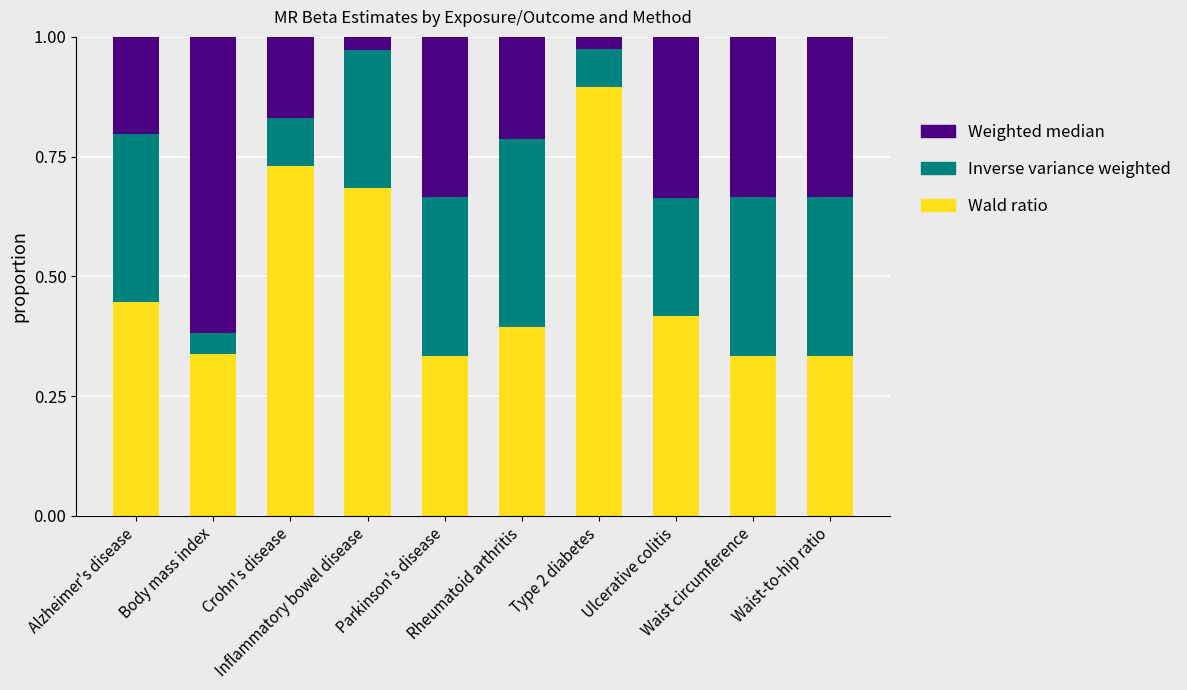

What is the sum of all Wald ratio values?

4.9